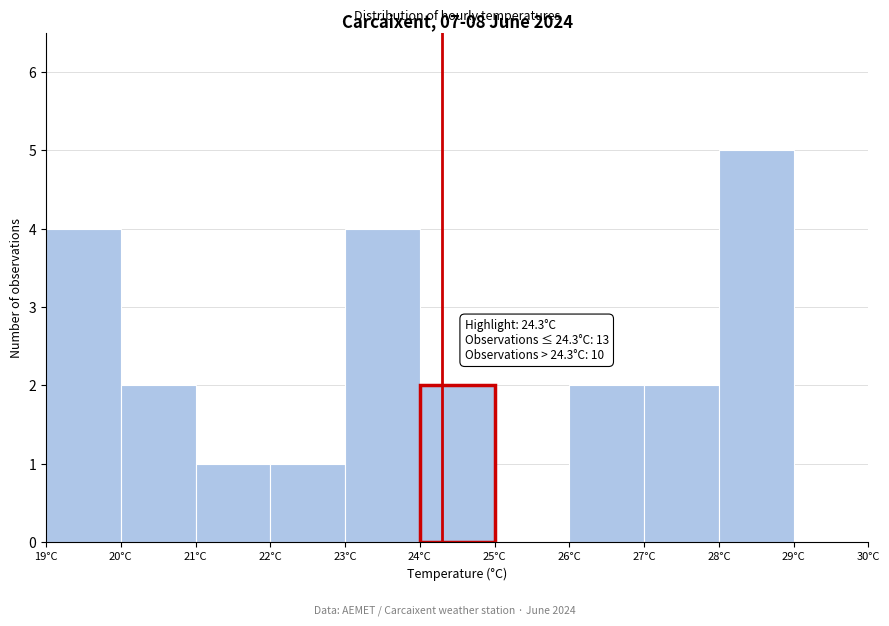

Over which range of the x-axis is the bar tallest?

28 to 29